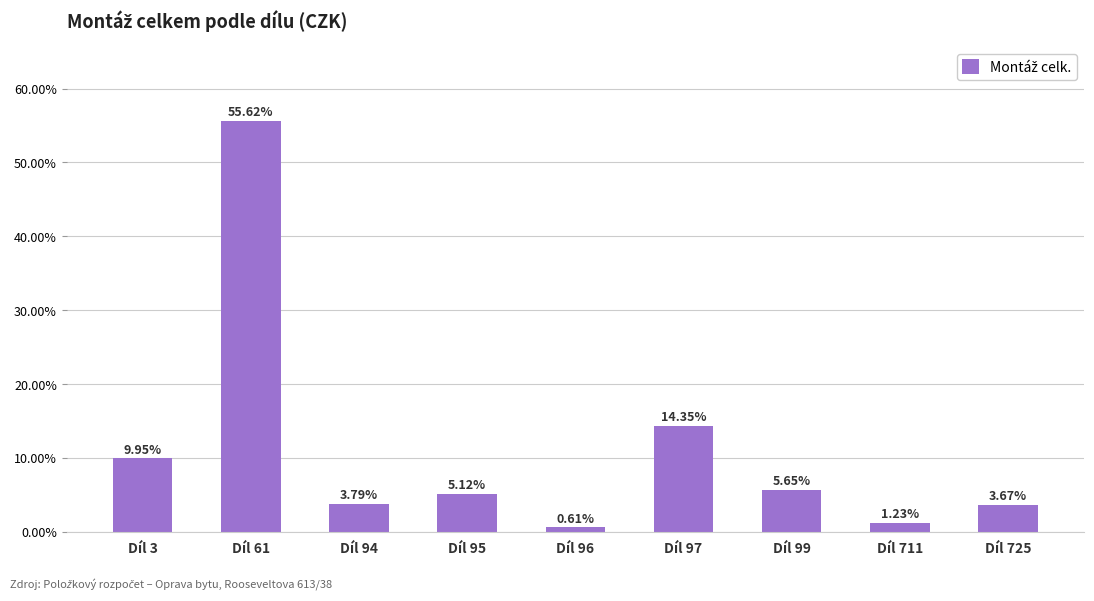

Approximately how many times larger is the value at Díl 725 compared to Díl 711?

3.0